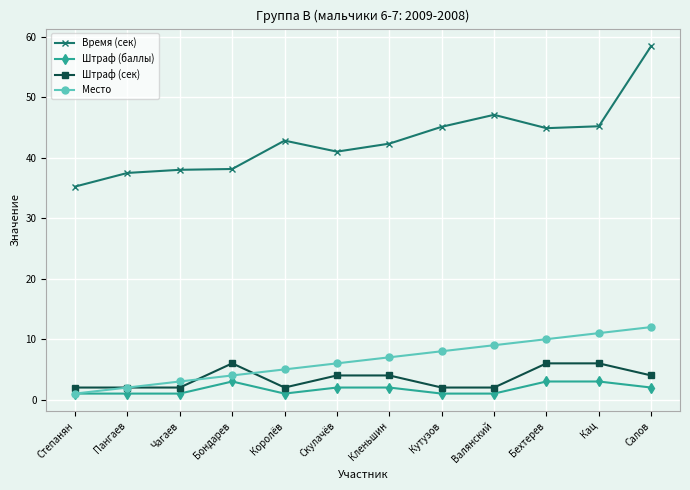

The Штраф (сек) series shows 10.5 at Кац. True or false?

False